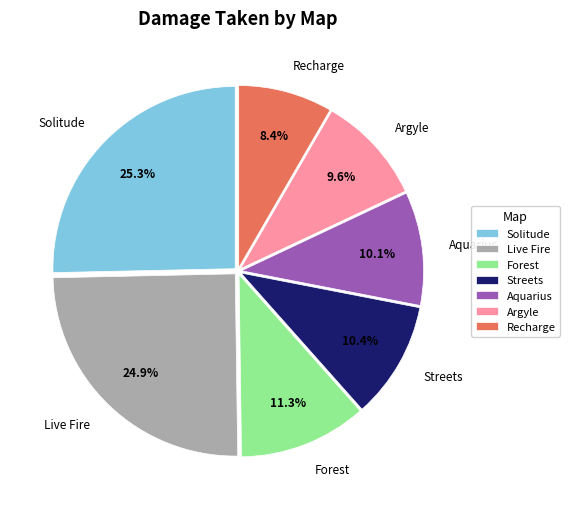

Between Solitude and Aquarius, which is larger?

Solitude